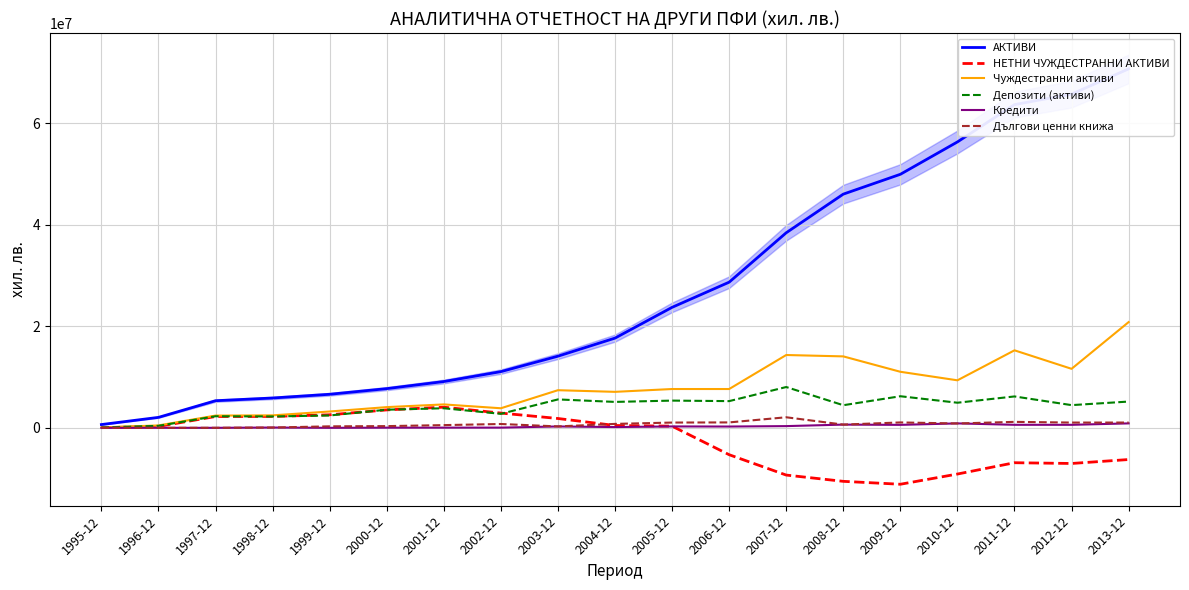

True or false: Кредити and Чуждестранни активи cross at least once.

False